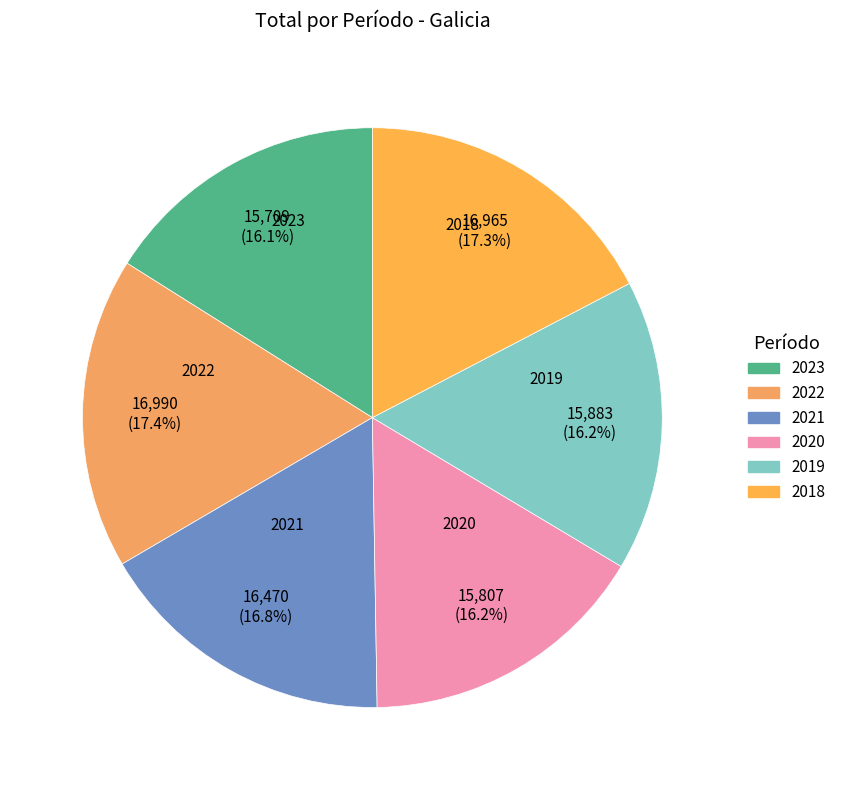

Count the number of slices in the pie.

6